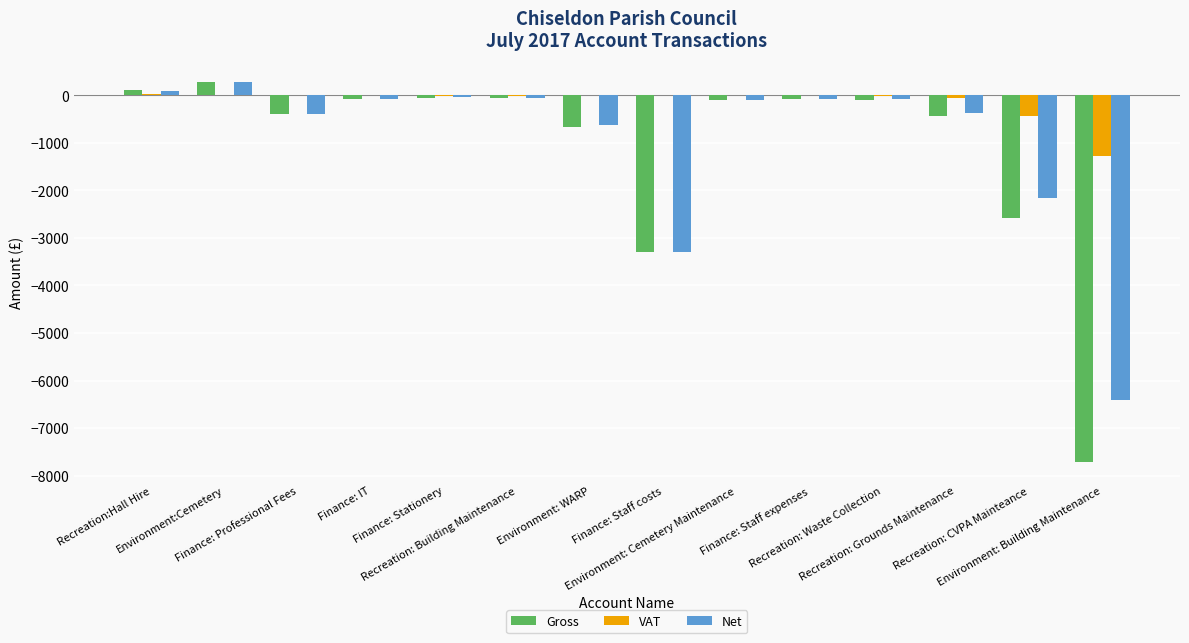

What are all the series names shown in the legend?

Gross, VAT, Net